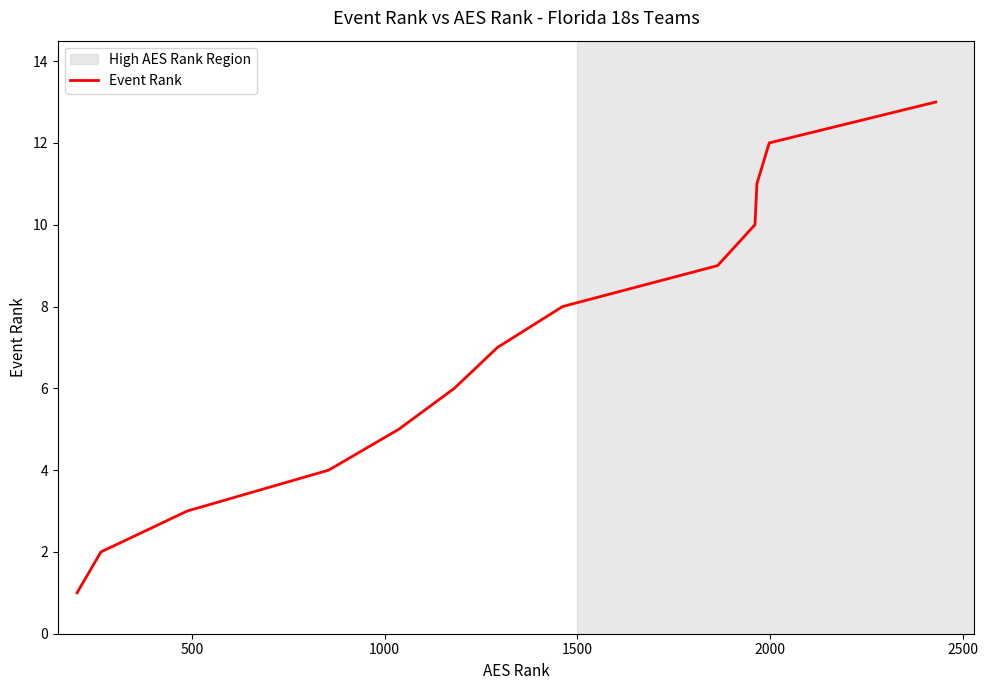

What is the maximum value shown in the chart?

13